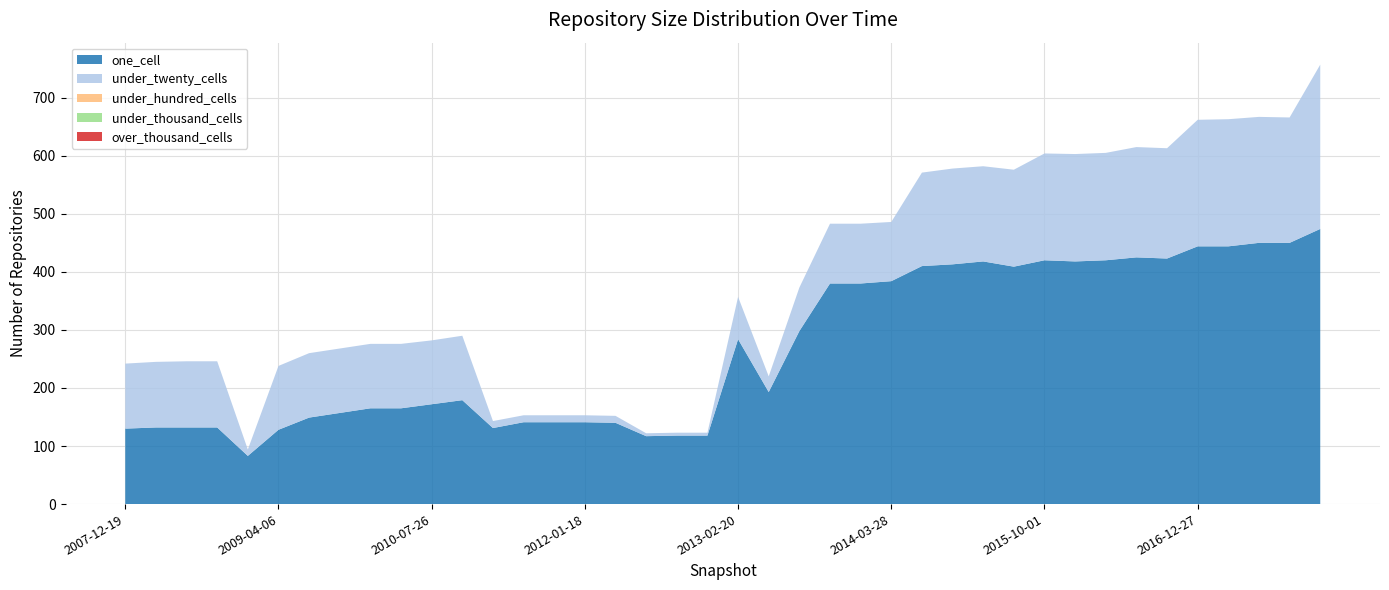

Reading left to right, extract all data points from this chart.

one_cell: 2007-12-19=130	2008-04-01=132	2008-06-27=132	2008-10-10=132	2008-12-17=83	2009-04-06=128	2009-06-17=149	2009-09-25=157	2009-12-16=165	2010-04-01=165	2010-07-26=172	2010-11-17=179	2011-02-21=131	2011-06-10=141	2011-09-05=141	2012-01-18=141	2012-03-26=140	2012-07-13=117	2012-10-31=118	2012-12-11=118	2013-02-20=284	2013-05-21=193	2013-07-09=298	2013-09-10=380	2013-12-20=380	2014-03-28=384	2014-09-08=410	2015-01-19=413	2015-04-09=418	2015-07-03=409	2015-10-01=420	2016-01-04=418	2016-04-05=420	2016-07-04=425	2016-10-07=423	2016-12-27=444	2017-04-12=444	2017-07-24=450	2017-10-12=450	2017-12-22=474
under_twenty_cells: 2007-12-19=112	2008-04-01=113	2008-06-27=114	2008-10-10=114	2008-12-17=11	2009-04-06=110	2009-06-17=111	2009-09-25=111	2009-12-16=111	2010-04-01=111	2010-07-26=110	2010-11-17=111	2011-02-21=12	2011-06-10=12	2011-09-05=12	2012-01-18=12	2012-03-26=12	2012-07-13=5	2012-10-31=5	2012-12-11=5	2013-02-20=73	2013-05-21=27	2013-07-09=75	2013-09-10=103	2013-12-20=103	2014-03-28=102	2014-09-08=161	2015-01-19=165	2015-04-09=164	2015-07-03=167	2015-10-01=184	2016-01-04=185	2016-04-05=185	2016-07-04=190	2016-10-07=190	2016-12-27=218	2017-04-12=219	2017-07-24=217	2017-10-12=216	2017-12-22=283
under_hundred_cells: 2007-12-19=0	2008-04-01=0	2008-06-27=0	2008-10-10=0	2008-12-17=0	2009-04-06=0	2009-06-17=0	2009-09-25=0	2009-12-16=0	2010-04-01=0	2010-07-26=0	2010-11-17=0	2011-02-21=0	2011-06-10=0	2011-09-05=0	2012-01-18=0	2012-03-26=0	2012-07-13=0	2012-10-31=0	2012-12-11=0	2013-02-20=0	2013-05-21=0	2013-07-09=0	2013-09-10=0	2013-12-20=0	2014-03-28=0	2014-09-08=0	2015-01-19=0	2015-04-09=0	2015-07-03=0	2015-10-01=0	2016-01-04=0	2016-04-05=0	2016-07-04=0	2016-10-07=0	2016-12-27=0	2017-04-12=0	2017-07-24=0	2017-10-12=0	2017-12-22=0
under_thousand_cells: 2007-12-19=0	2008-04-01=0	2008-06-27=0	2008-10-10=0	2008-12-17=0	2009-04-06=0	2009-06-17=0	2009-09-25=0	2009-12-16=0	2010-04-01=0	2010-07-26=0	2010-11-17=0	2011-02-21=0	2011-06-10=0	2011-09-05=0	2012-01-18=0	2012-03-26=0	2012-07-13=0	2012-10-31=0	2012-12-11=0	2013-02-20=0	2013-05-21=0	2013-07-09=0	2013-09-10=0	2013-12-20=0	2014-03-28=0	2014-09-08=0	2015-01-19=0	2015-04-09=0	2015-07-03=0	2015-10-01=0	2016-01-04=0	2016-04-05=0	2016-07-04=0	2016-10-07=0	2016-12-27=0	2017-04-12=0	2017-07-24=0	2017-10-12=0	2017-12-22=0
over_thousand_cells: 2007-12-19=0	2008-04-01=0	2008-06-27=0	2008-10-10=0	2008-12-17=0	2009-04-06=0	2009-06-17=0	2009-09-25=0	2009-12-16=0	2010-04-01=0	2010-07-26=0	2010-11-17=0	2011-02-21=0	2011-06-10=0	2011-09-05=0	2012-01-18=0	2012-03-26=0	2012-07-13=0	2012-10-31=0	2012-12-11=0	2013-02-20=0	2013-05-21=0	2013-07-09=0	2013-09-10=0	2013-12-20=0	2014-03-28=0	2014-09-08=0	2015-01-19=0	2015-04-09=0	2015-07-03=0	2015-10-01=0	2016-01-04=0	2016-04-05=0	2016-07-04=0	2016-10-07=0	2016-12-27=0	2017-04-12=0	2017-07-24=0	2017-10-12=0	2017-12-22=0